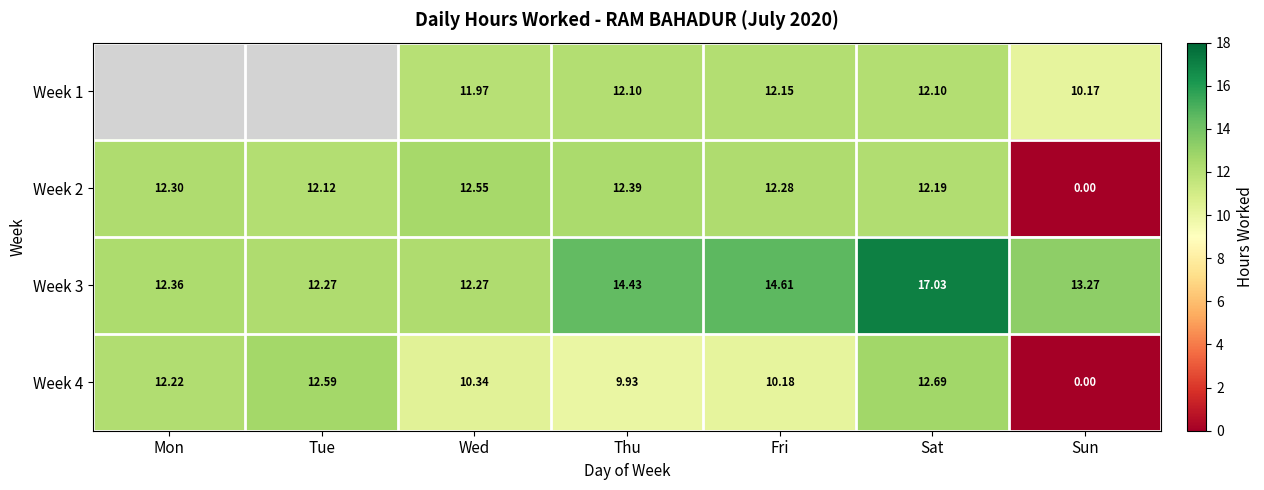

How many distinct data groups are displayed?

4